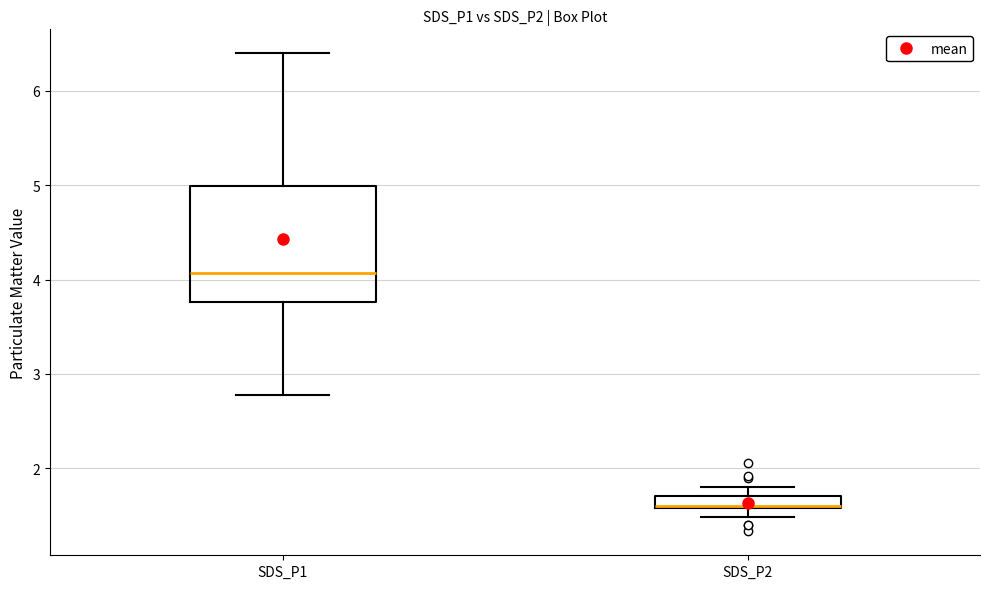

Where does the upper whisker of the box for SDS_P2 end on the y-axis? The values are not printed on the chart, so give them approximately, as read against the axis.

1.8